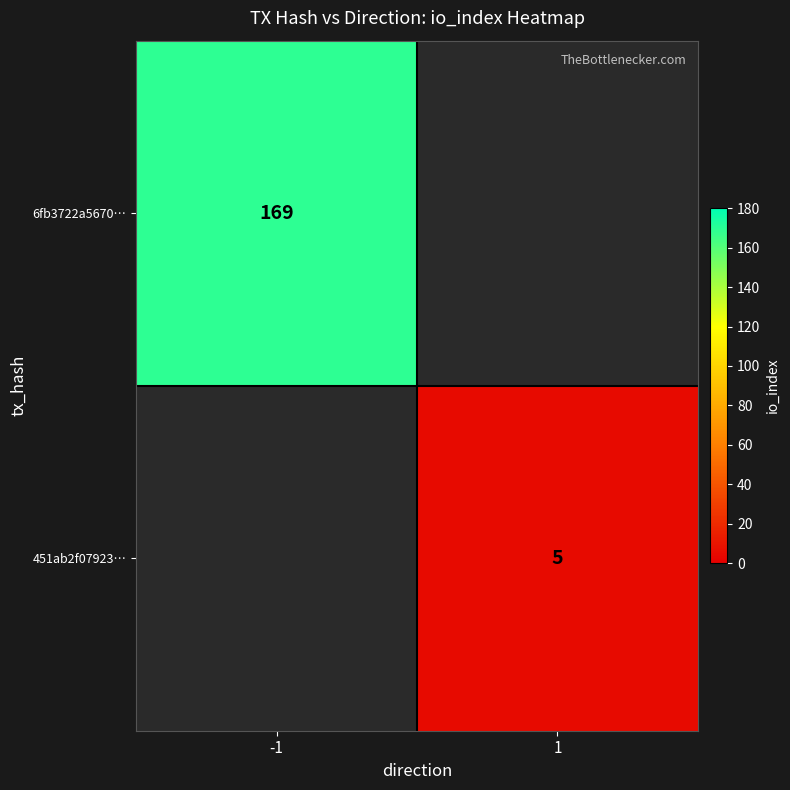

The value of 451ab2f07923… at 1 is 2. True or false?

False